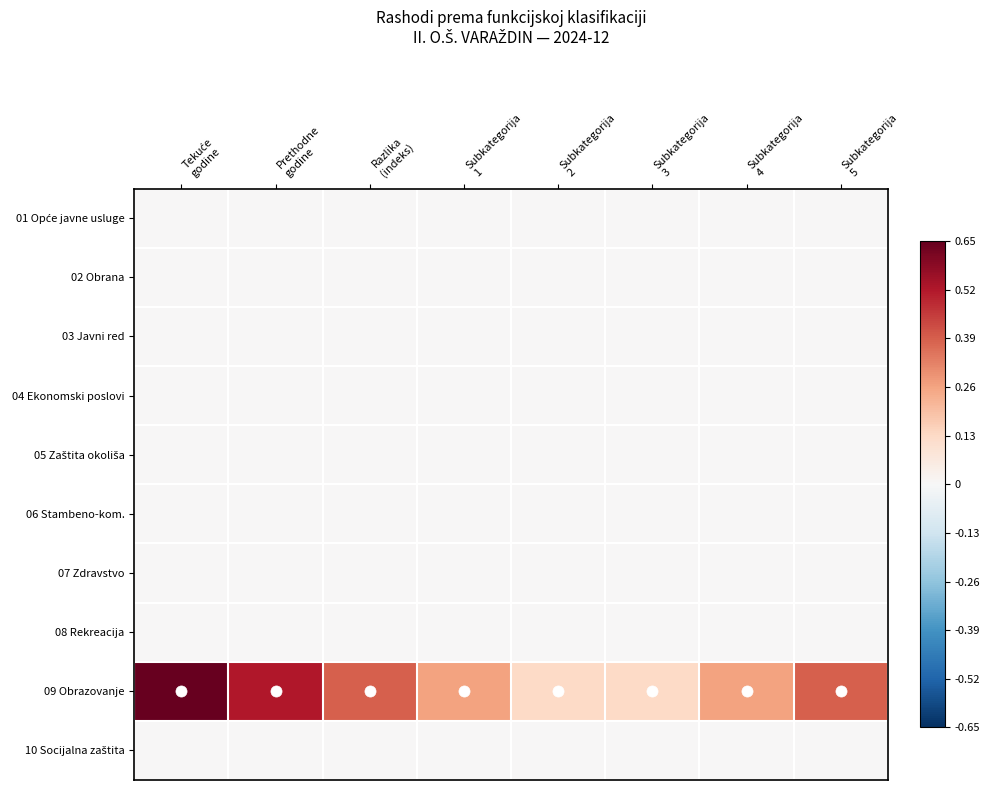

Which series has the largest range (max minus min)?

09 Obrazovanje